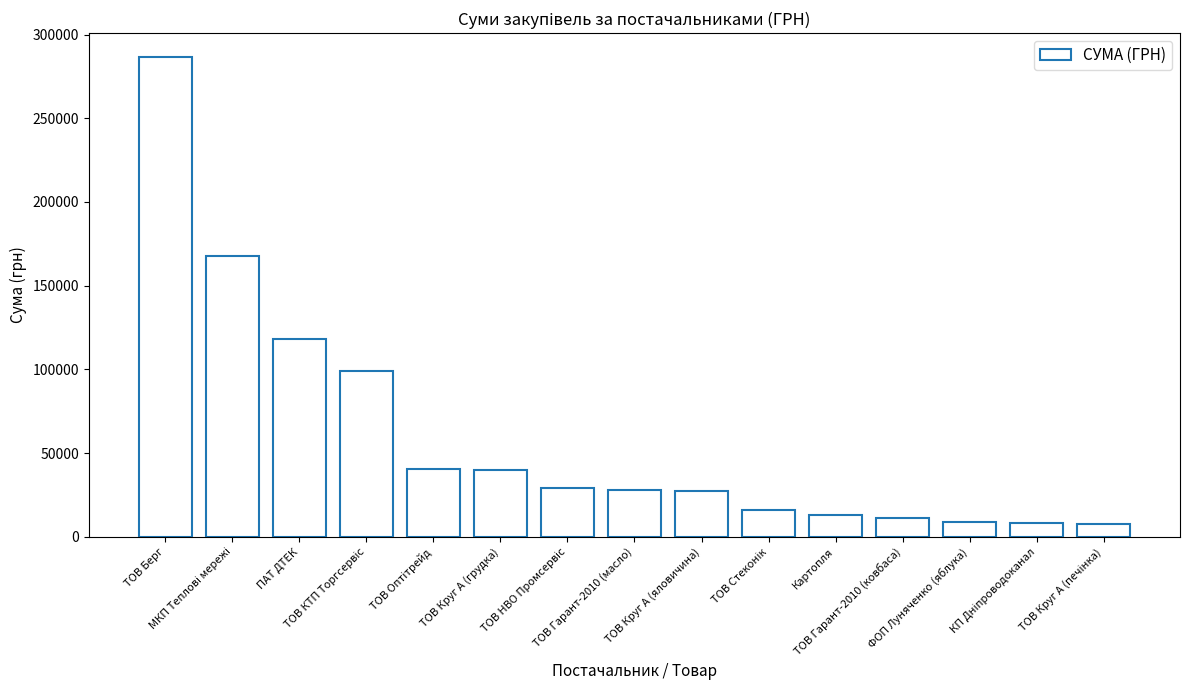

At which label does the data first exceed 28104?

ТОВ Берг